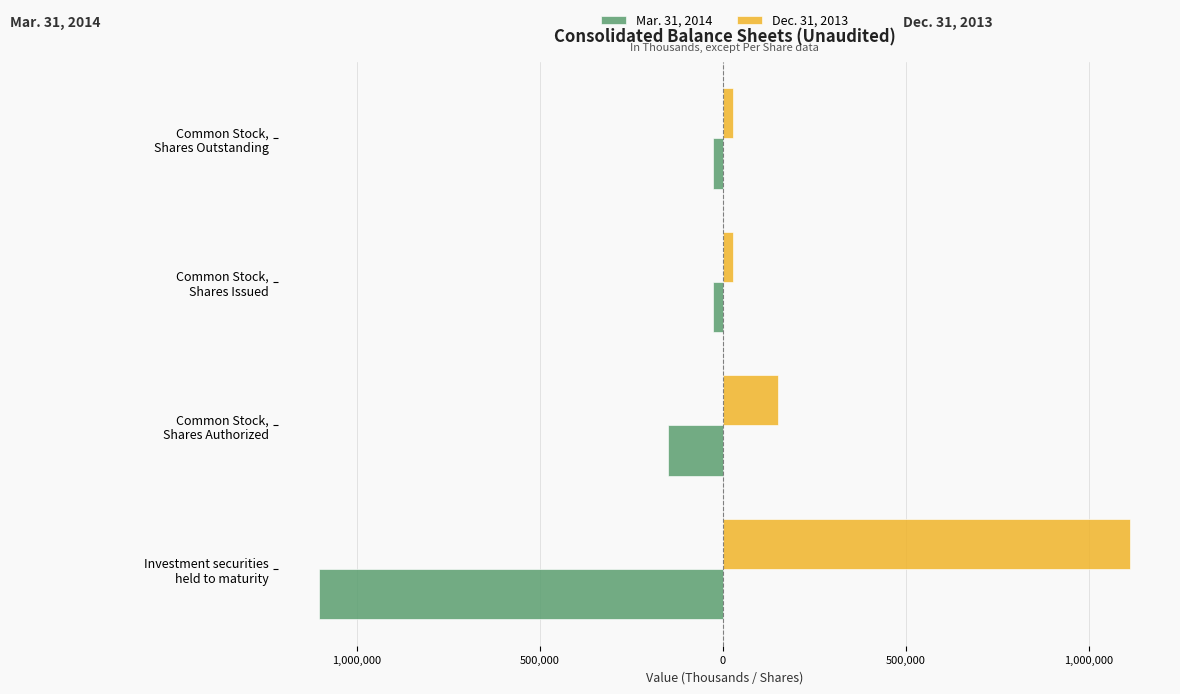

What are all the series names shown in the legend?

Mar. 31, 2014, Dec. 31, 2013